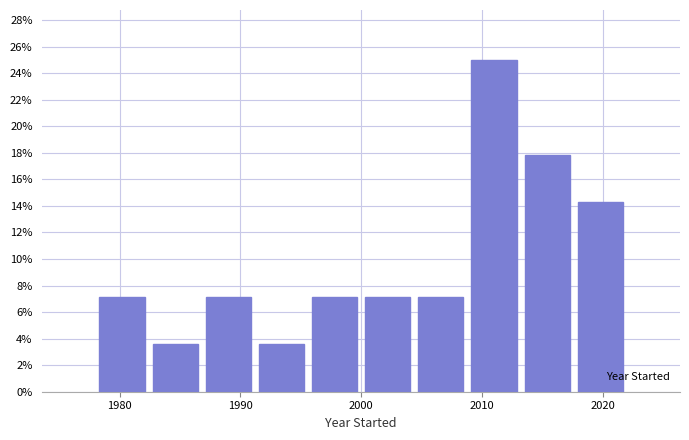

Reading left to right, list every bar in this chart as the range it spans on the x-axis followed by its height. Neither the bar edges nor the heights are printed on the chart, so give them approximately, as read against the axes.

1978.0 to 1982.4: 7.2
1982.4 to 1986.8: 3.6
1986.8 to 1991.2: 7.2
1991.2 to 1995.6: 3.6
1995.6 to 2000.0: 7.2
2000.0 to 2004.4: 7.2
2004.4 to 2008.8: 7.2
2008.8 to 2013.2: 25.0
2013.2 to 2017.6: 17.8
2017.6 to 2022.0: 14.2